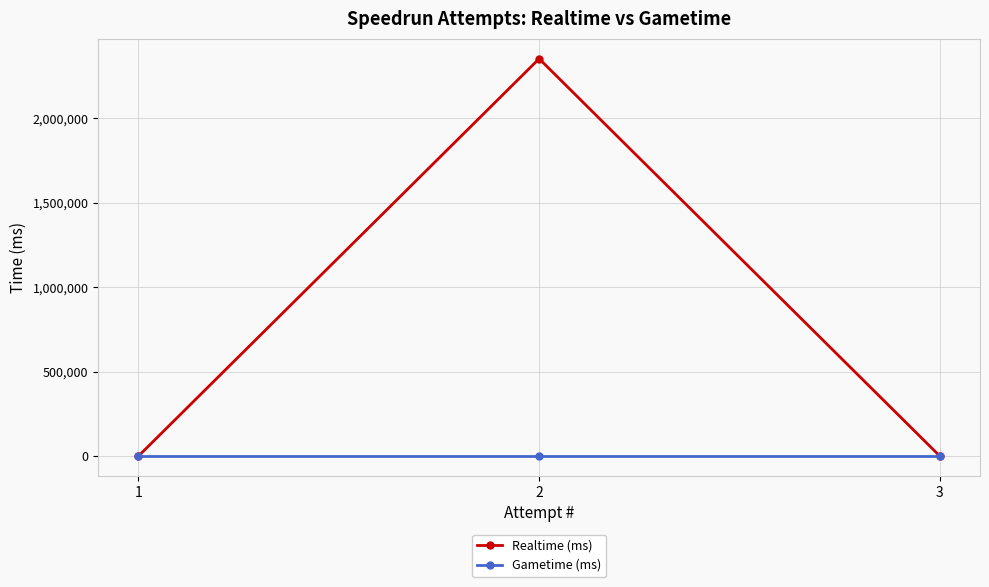

Is it true that Realtime (ms) equals 0 at 3?

True